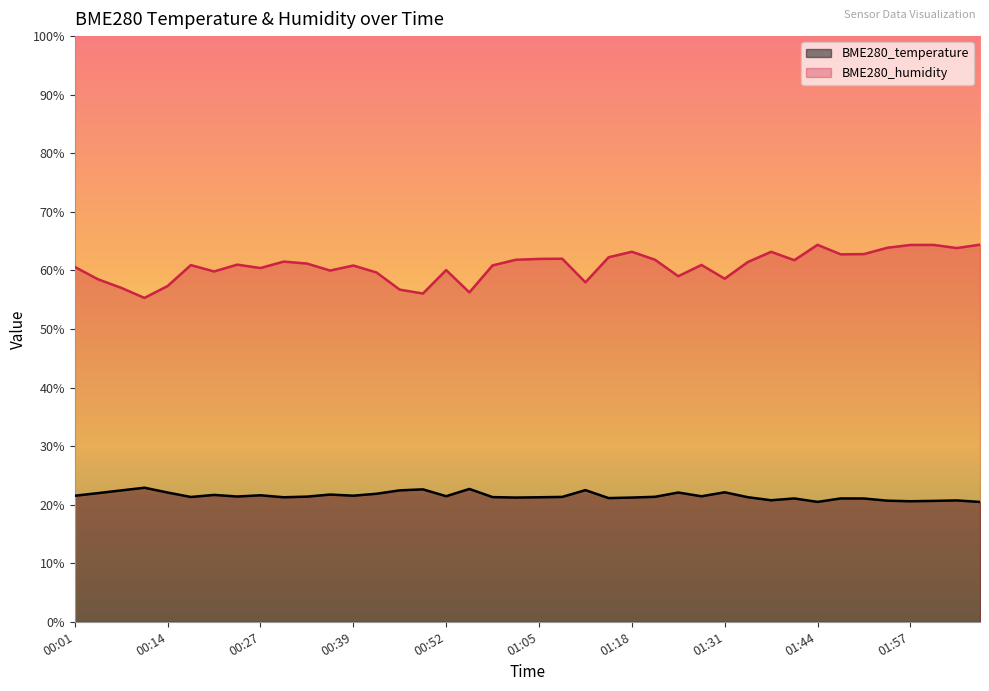

What position from the left is 01:47?

34